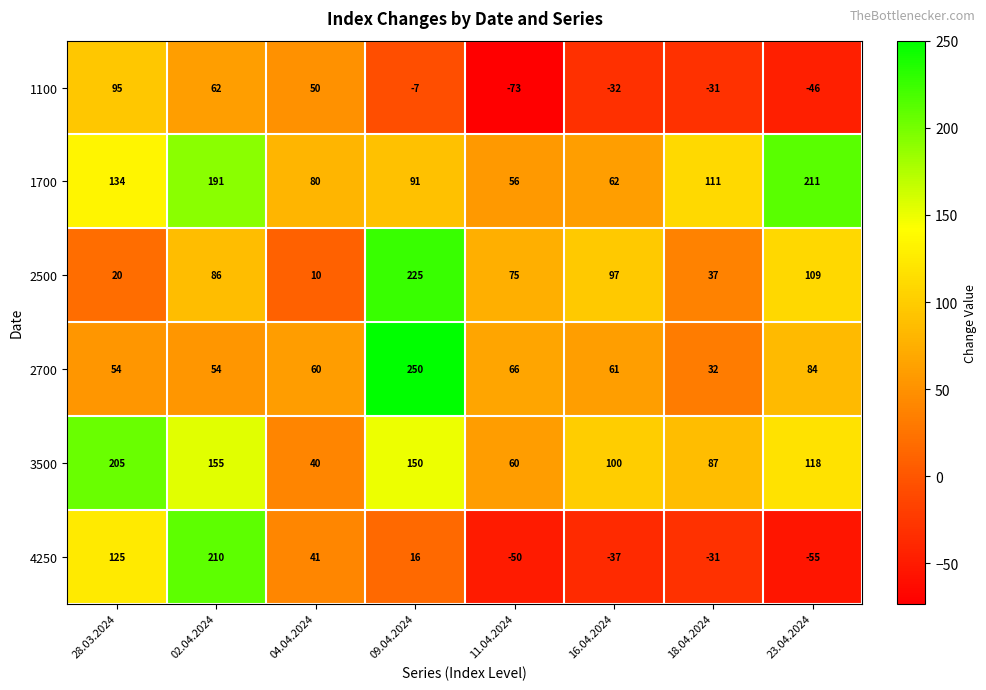

True or false: 1100 has a value of -14 at 18.04.2024.

False